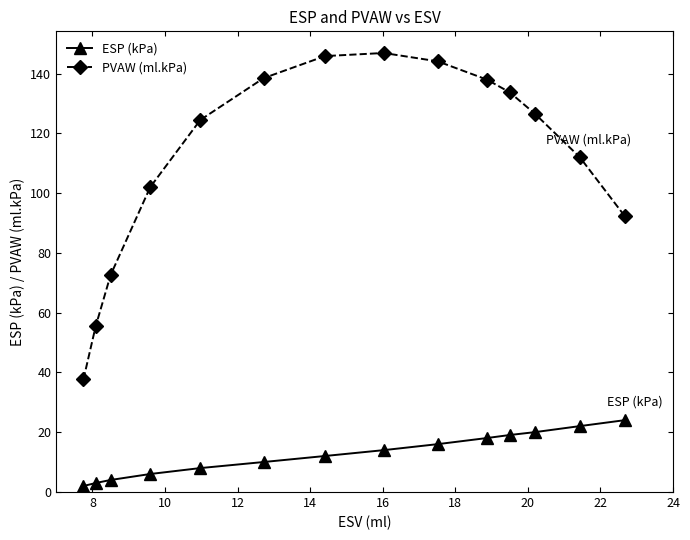

What is the sum of all PVAW (ml.kPa) values?

1569.9